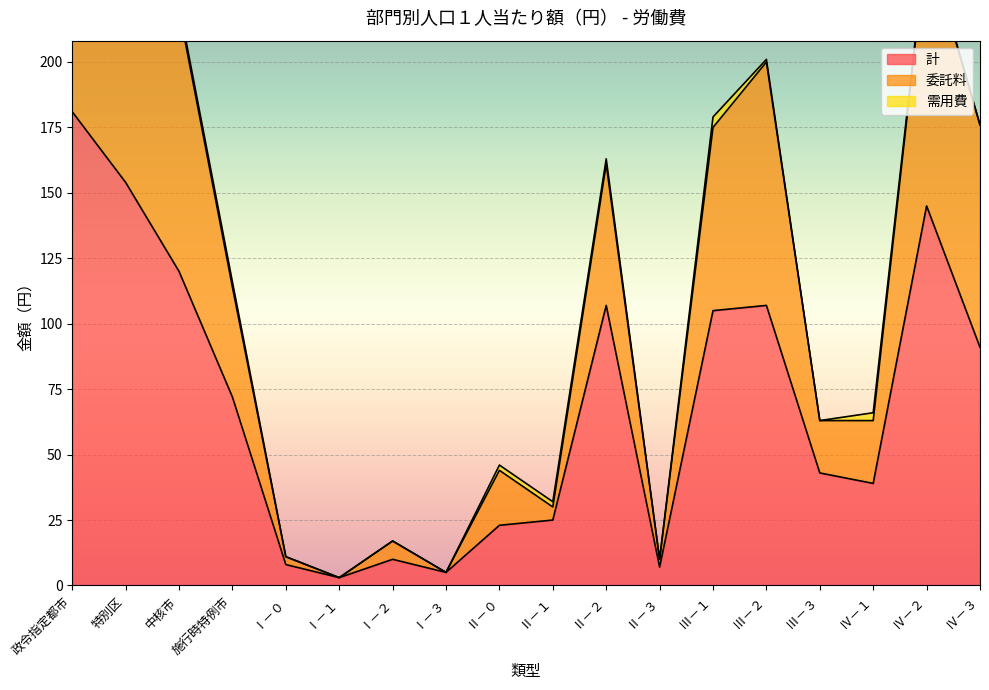

At which label does 計 reach its peak?

政令指定都市